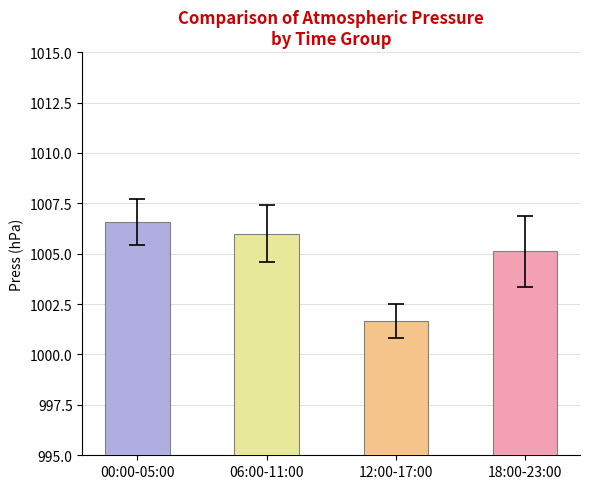

Reading left to right, extract all data points from this chart.

1006.6	1006.0	1001.7	1005.1